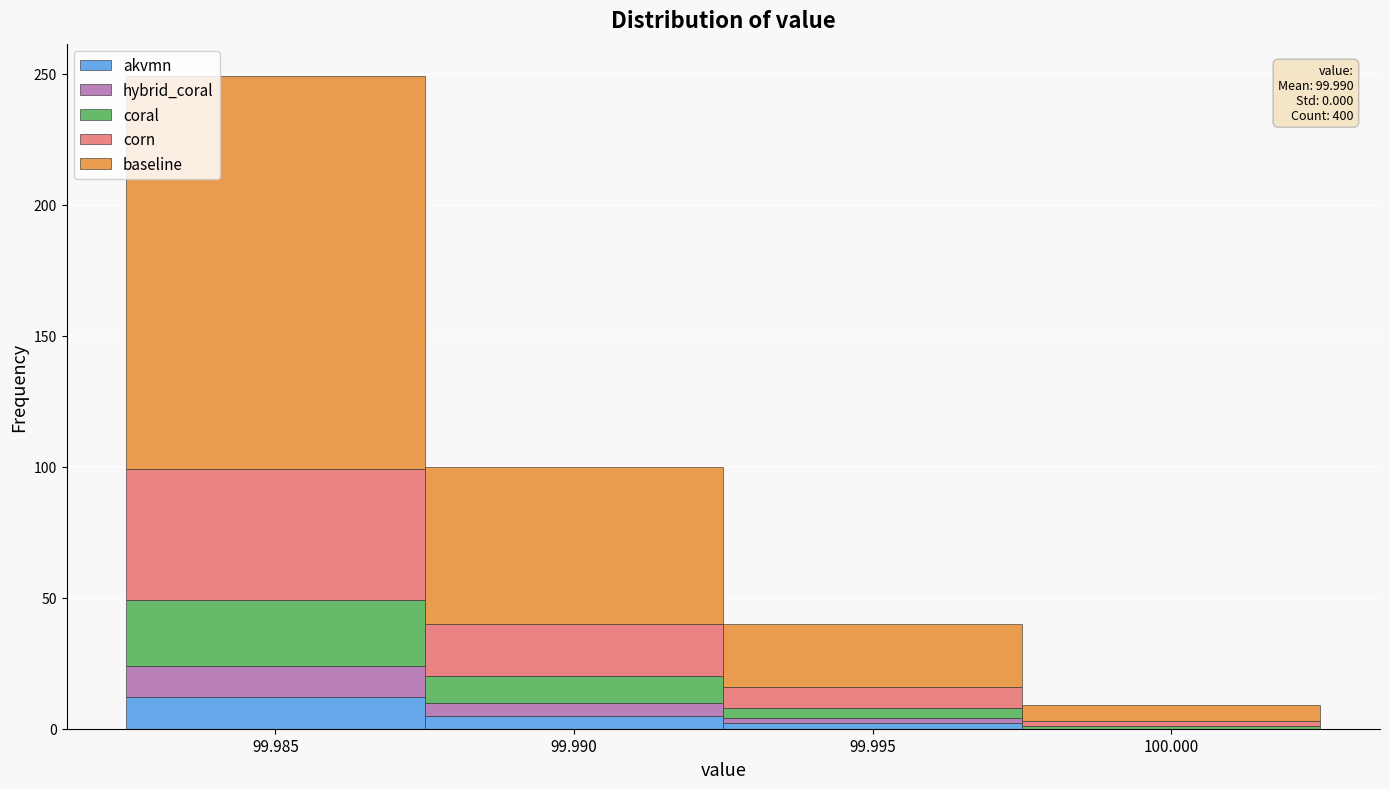

Reading left to right, transcribe the values for akvmn.

99.985=12	99.990=5	99.995=2	100.000=0